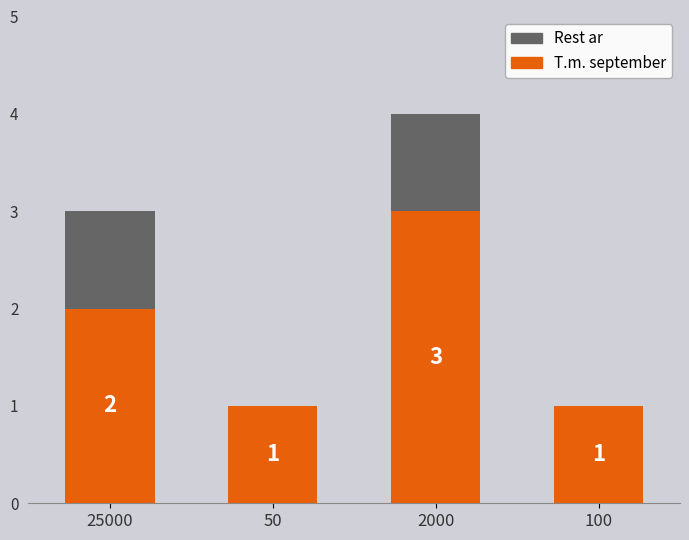

Which category has the highest value in the T.m. september series?

2000